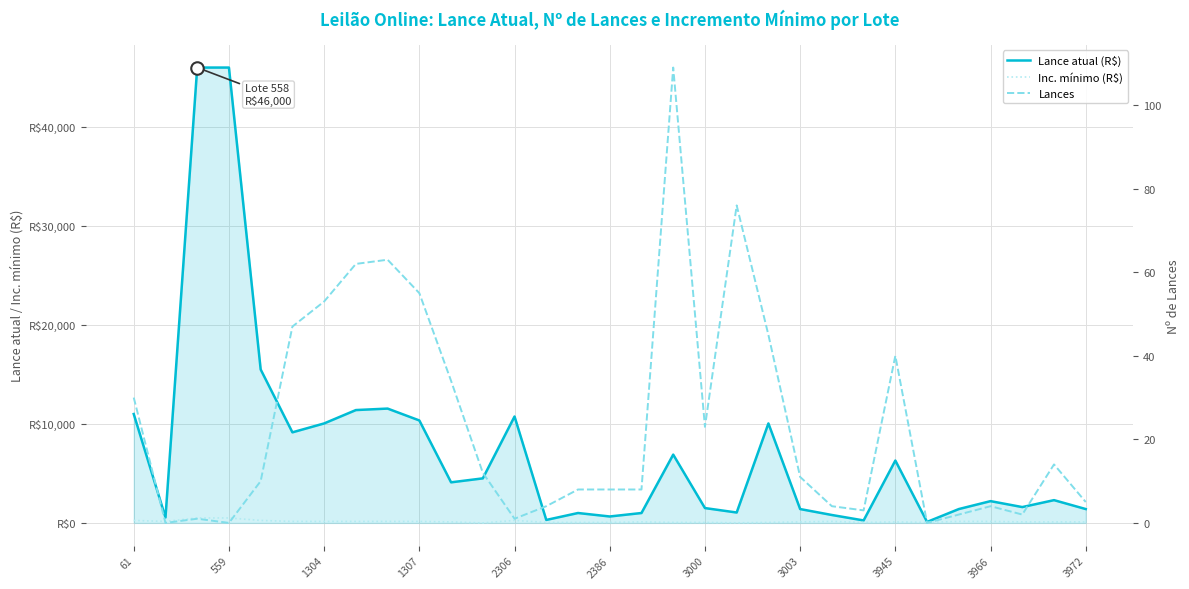

What is the difference between the highest and lowest values at 61?

10970